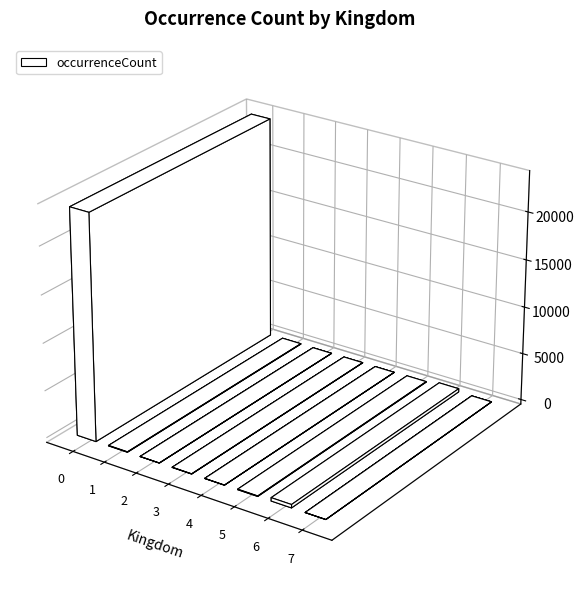

List the labels in order of value, largest first.

0, 6, 5, 1, 3, 2, 4, 7